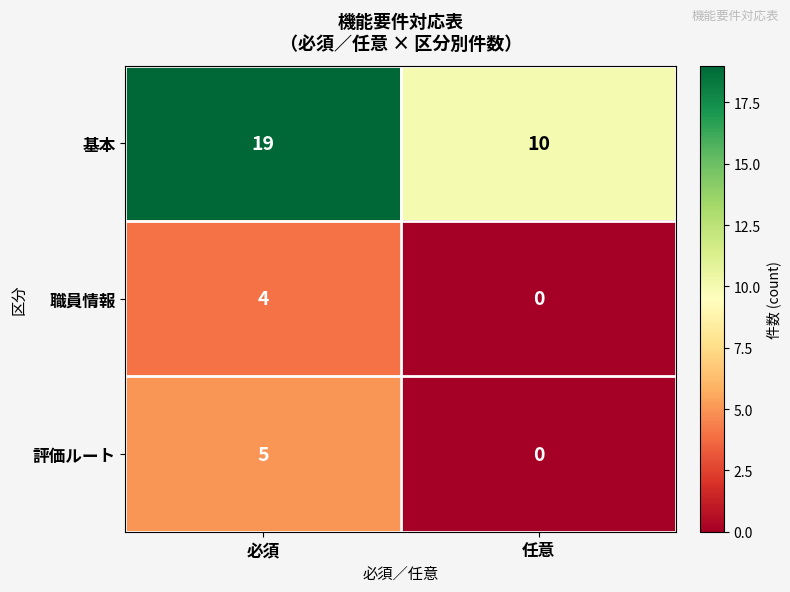

Read the 評価ルート value at 必須.

5